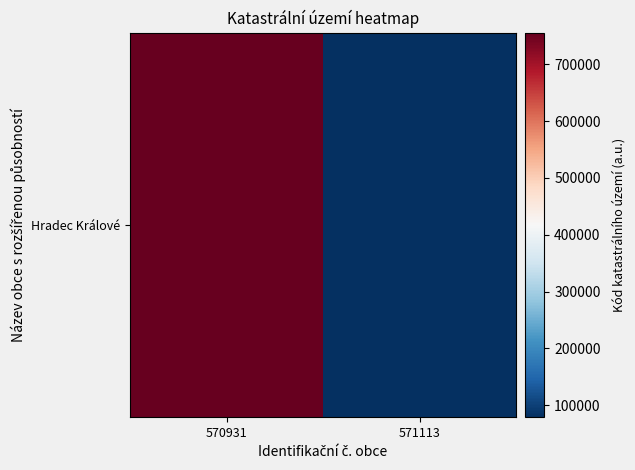

The value at 571113 is 78882. True or false?

True